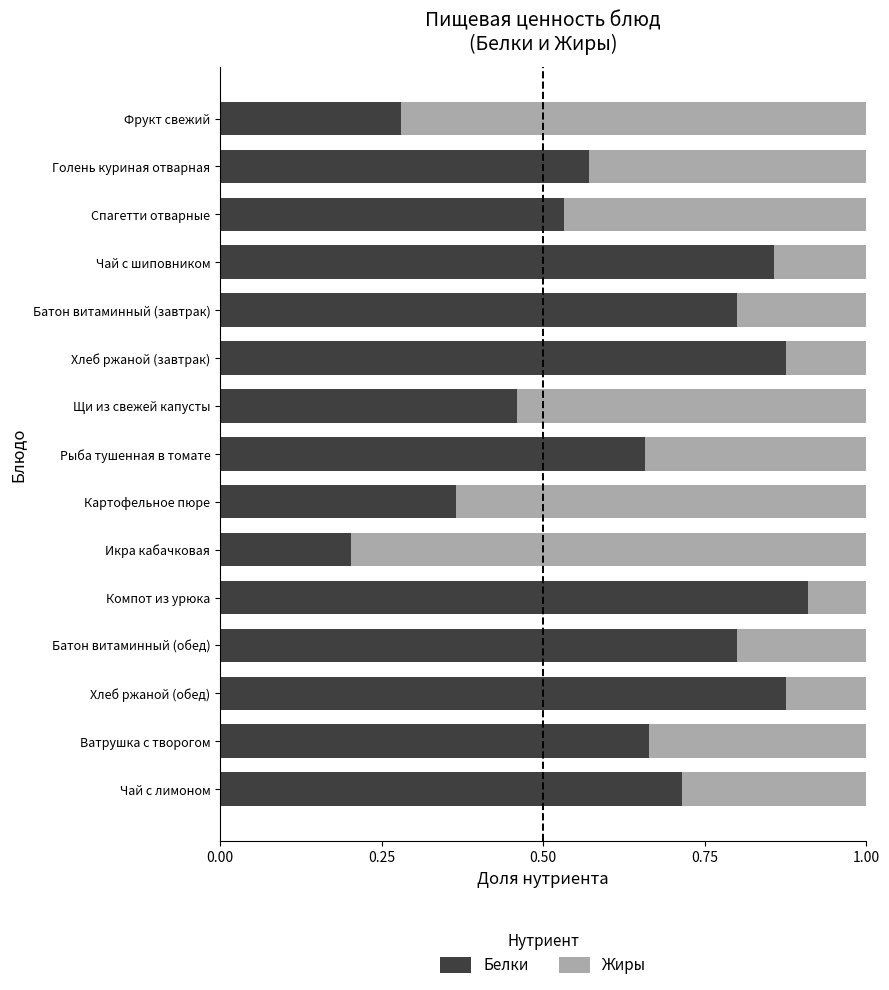

True or false: Белки has a value of 0.8 at Голень куриная отварная.

False